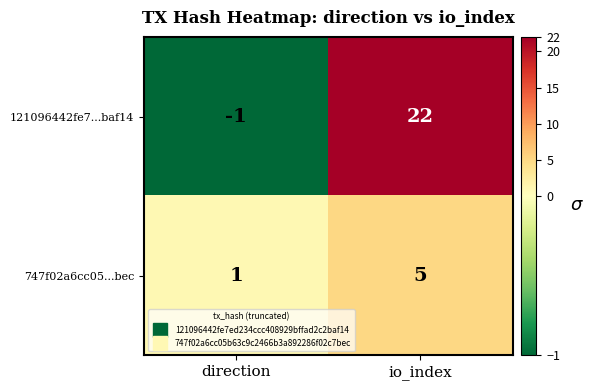

What is the difference between the 747f02a6cc05...bec values at io_index and direction?

4